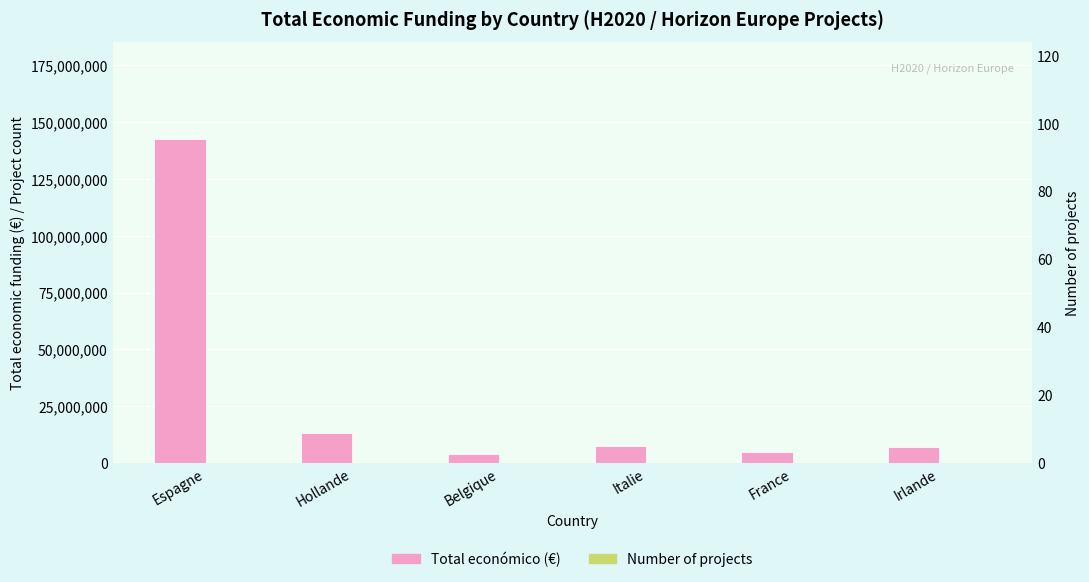

Which series has the largest total across all categories?

Total económico (€)